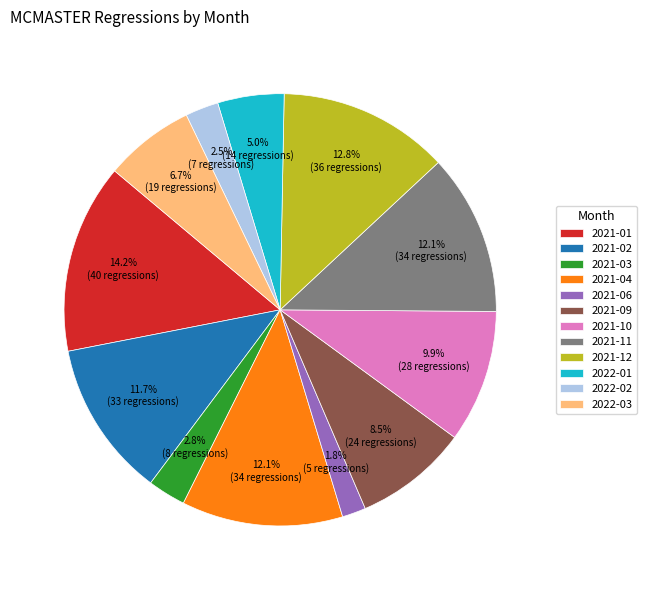

How much of the chart is everything except 2022-01?

95.0%